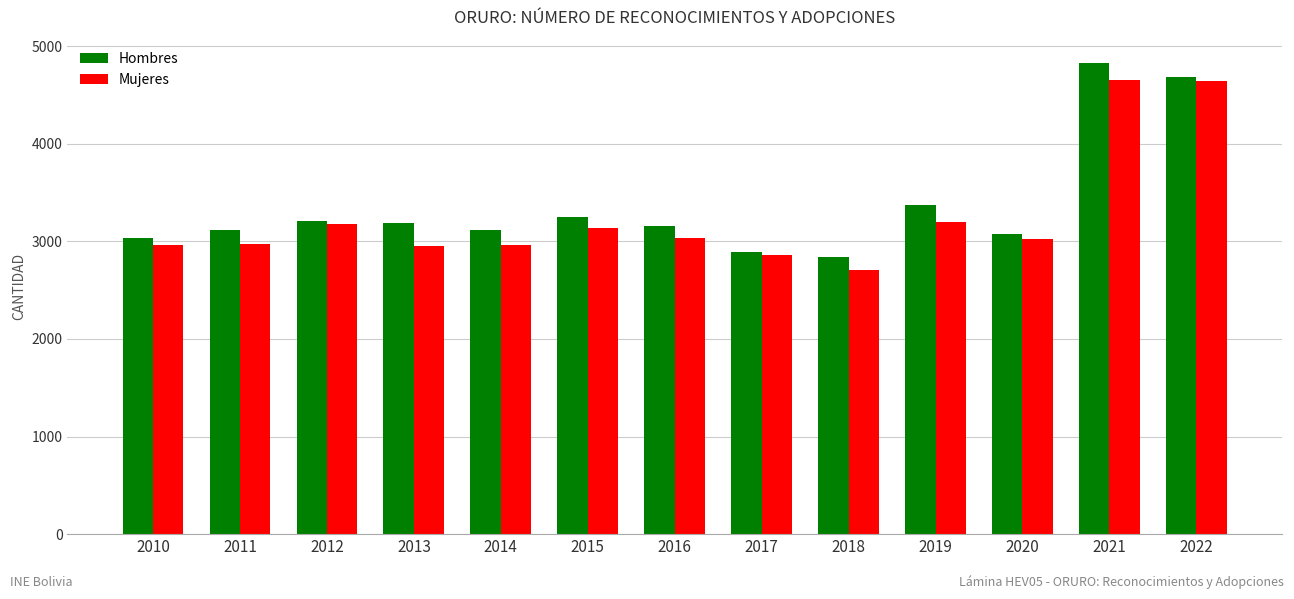

List the series in order of their overall mean, highest first.

Hombres, Mujeres